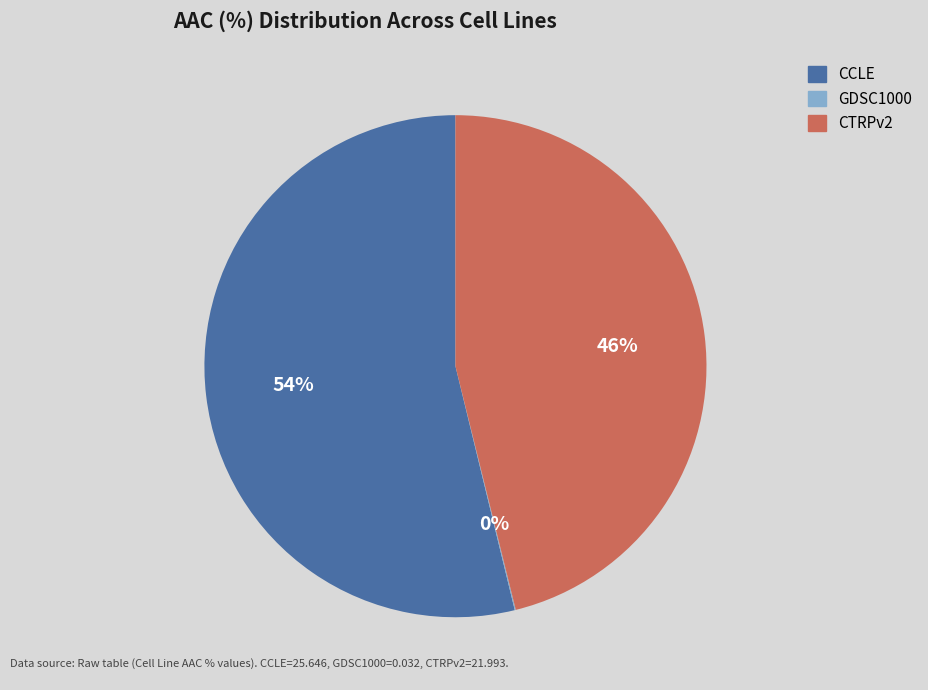

Does any single category account for the majority?

Yes